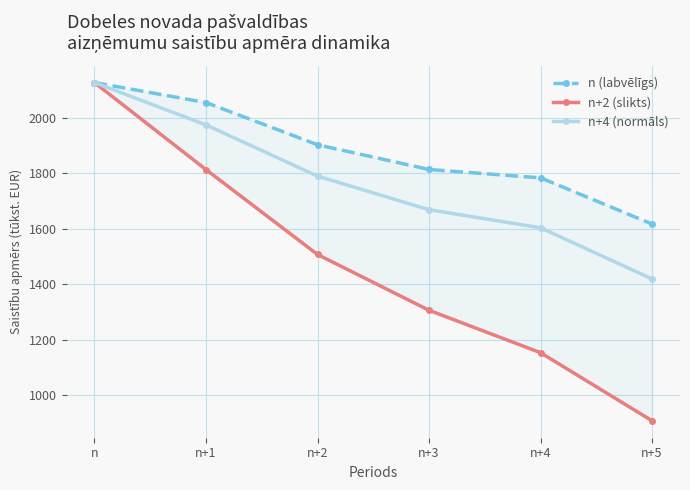

True or false: n (labvēlīgs) has more than 2 points higher than both neighbors.

False